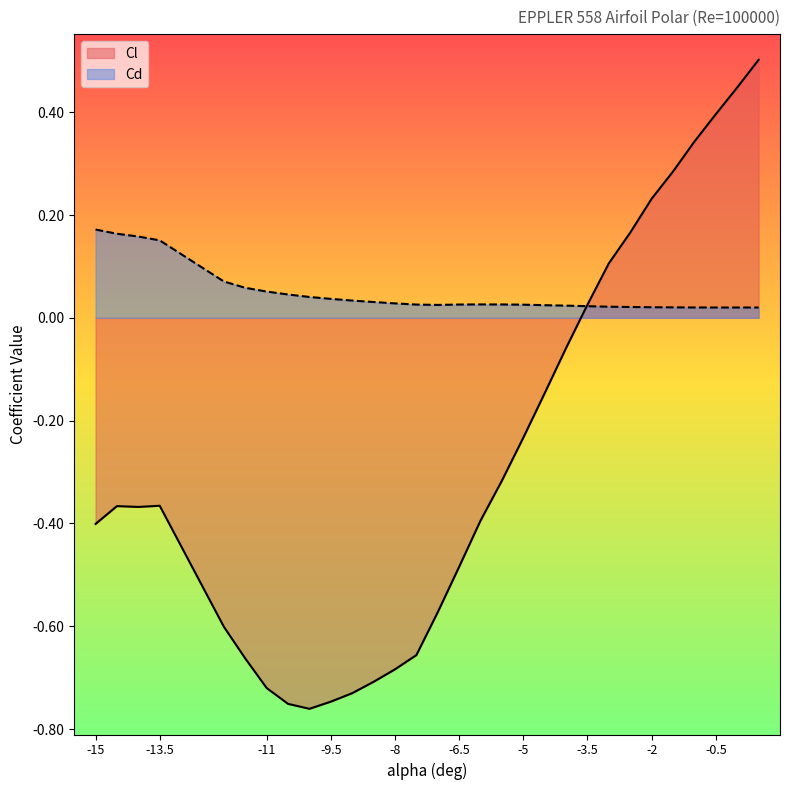

After their last crossing, which series has the higher values: Cd or Cl?

Cl